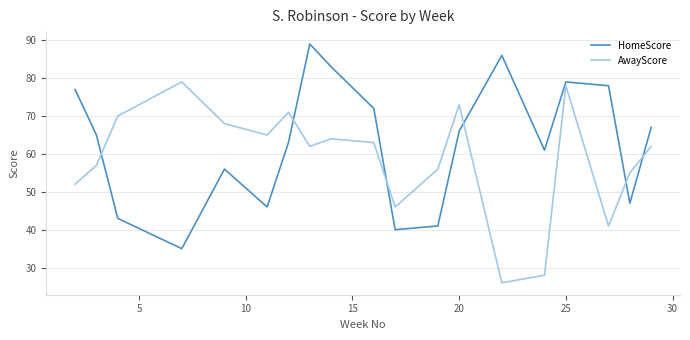

Does the chart have visible grid lines?

Yes